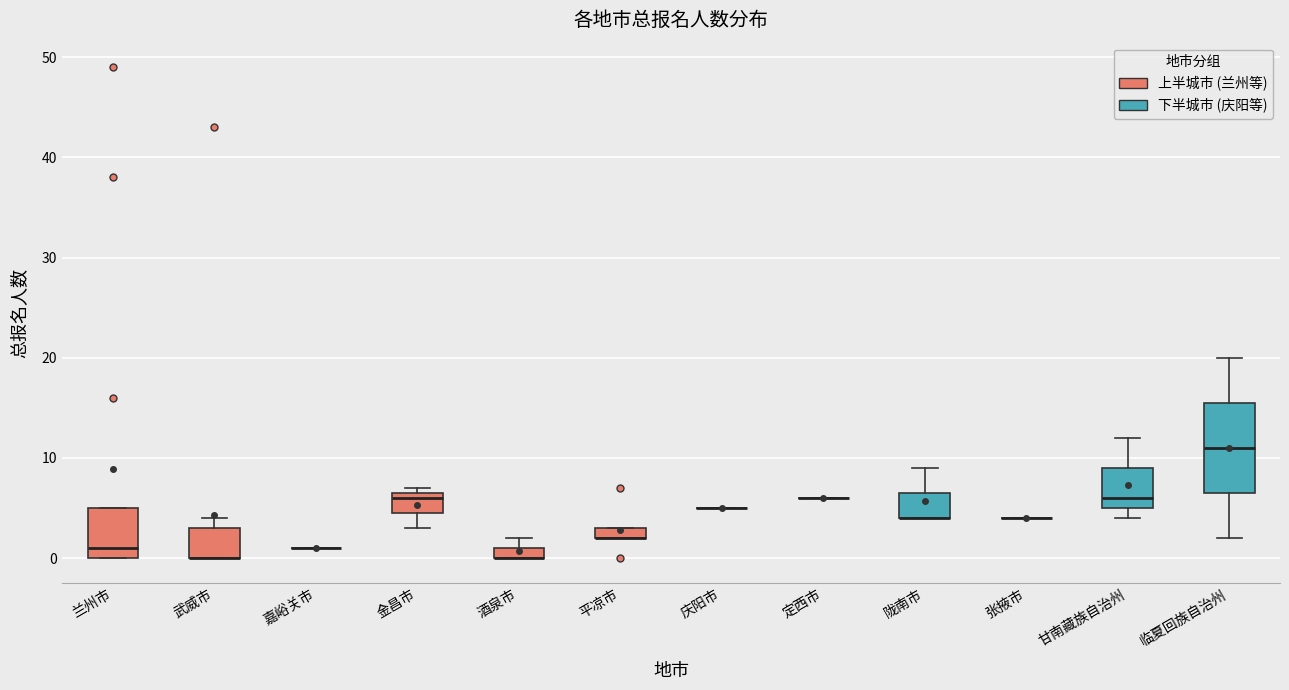

Where is the lower edge of the box for 平凉市 on the y-axis? The values are not printed on the chart, so give them approximately, as read against the axis.

2